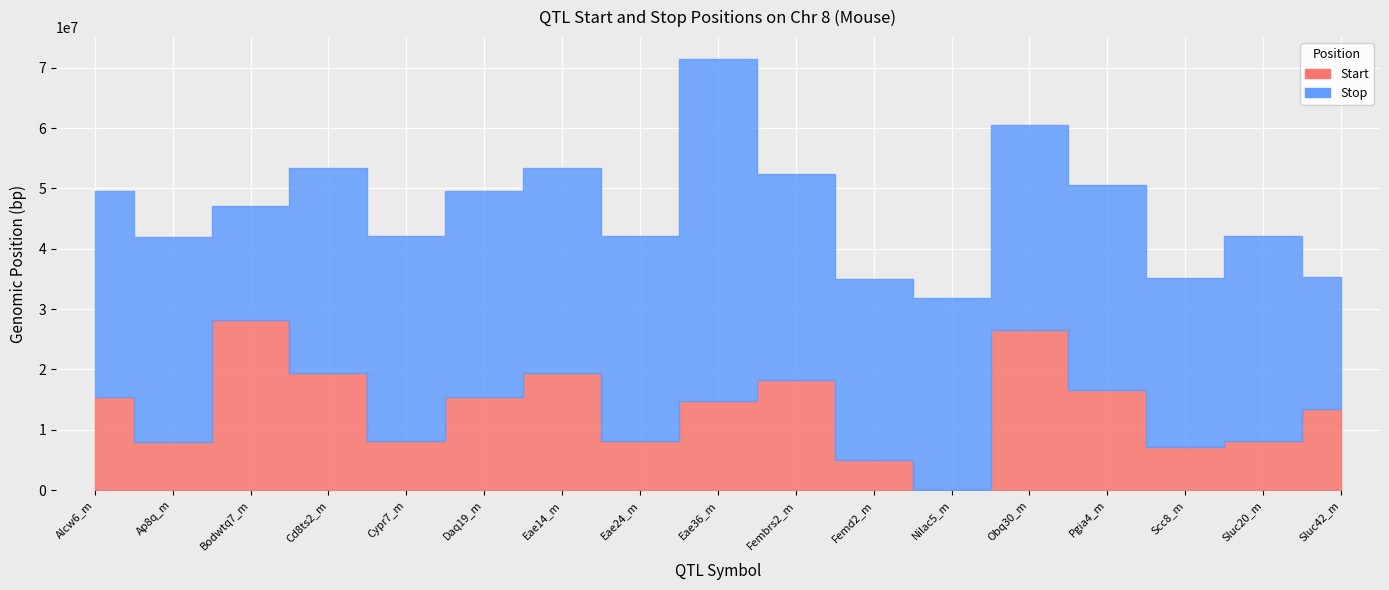

True or false: Start and Stop intersect in this chart.

False